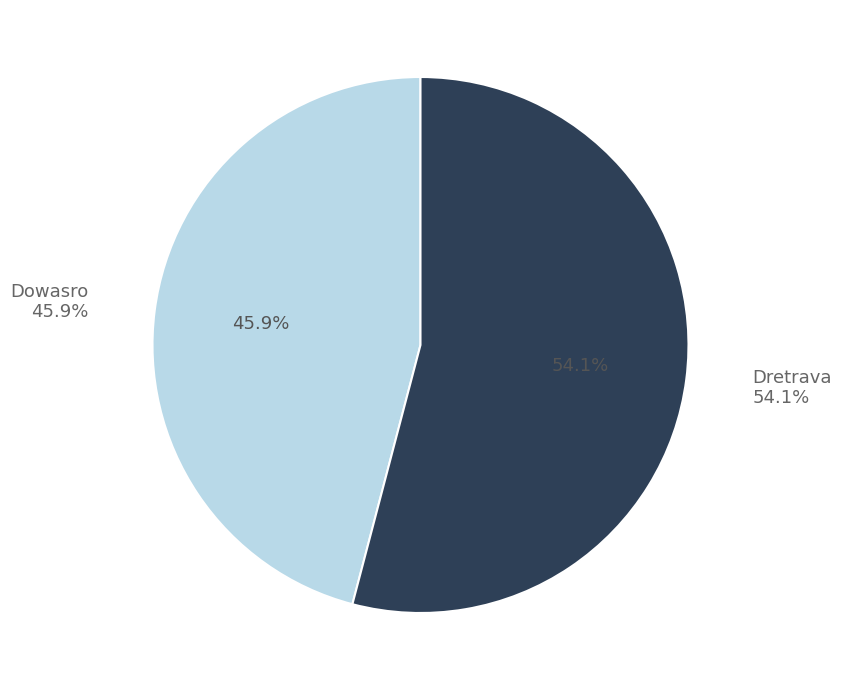

To the nearest percent, what is the average slice percentage?

50%